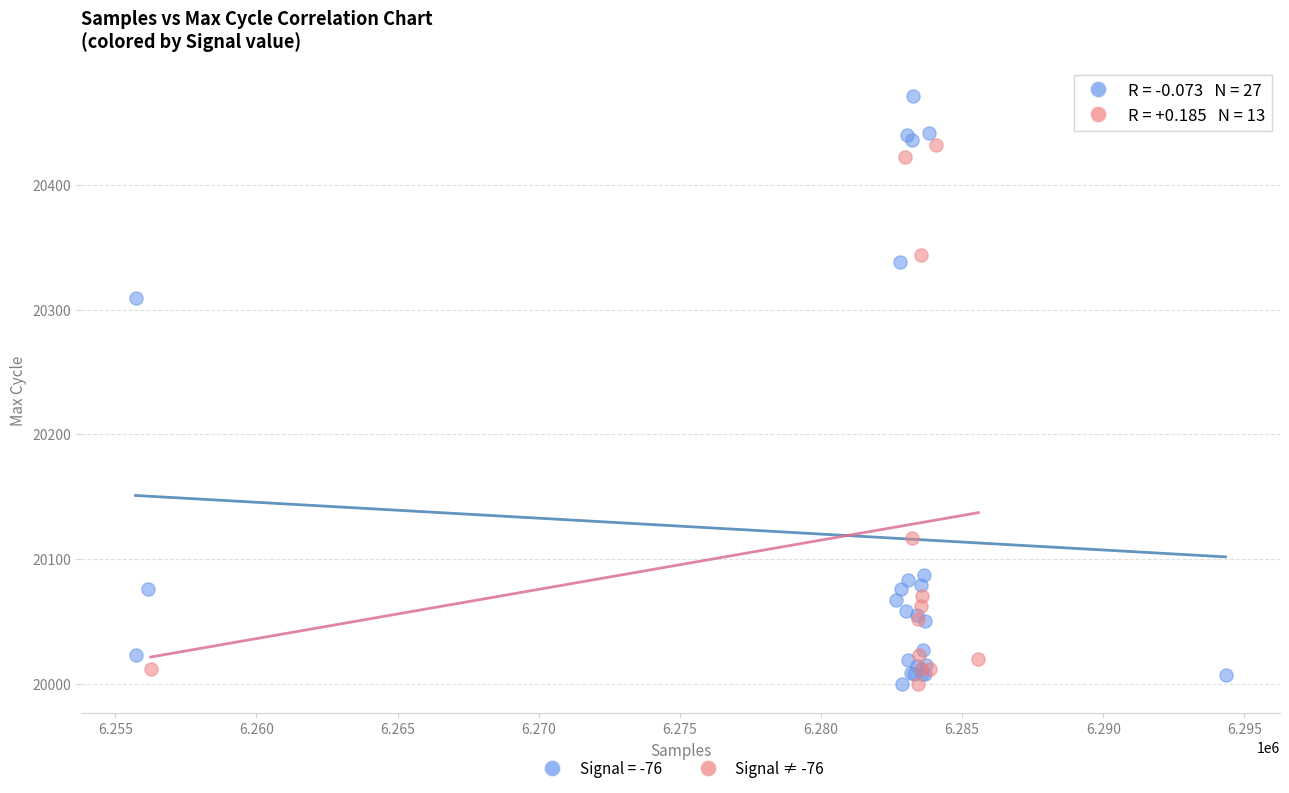

Which series has the widest spread of Y values?

Signal = -76